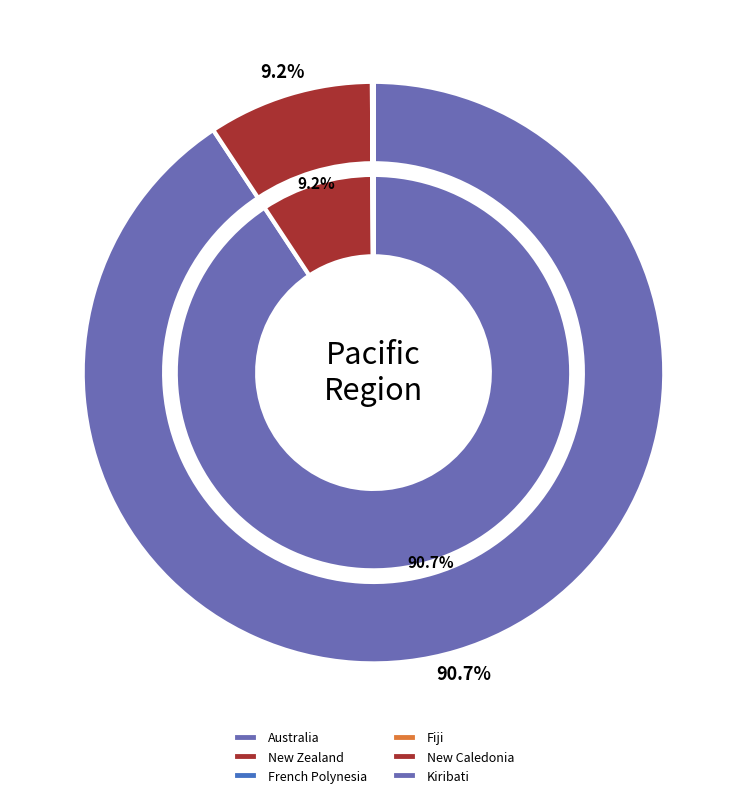

What portion of the pie excludes Fiji?

100.0%